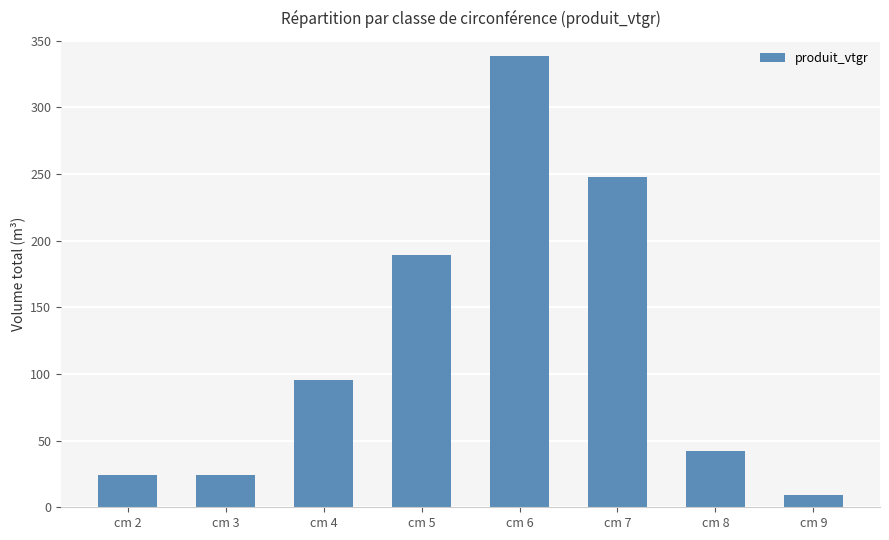

At which label does the data first exceed 95?

cm 4